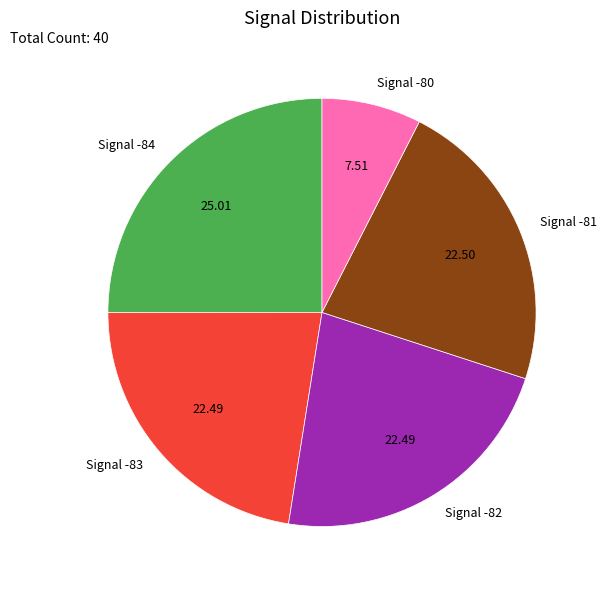

Count the number of slices in the pie.

5